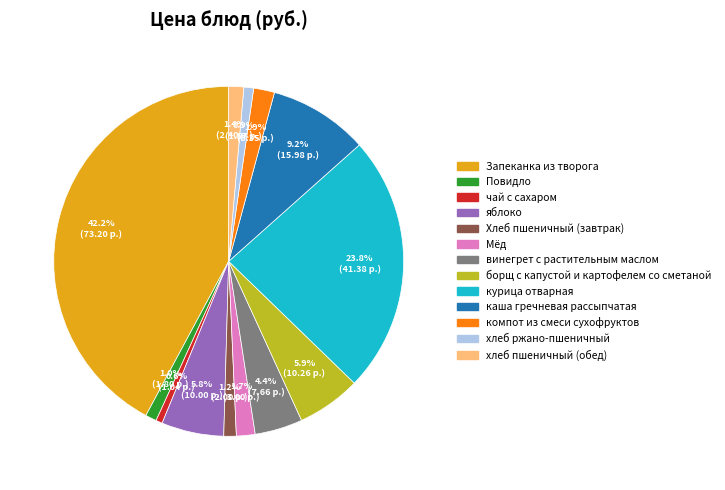

What is the ratio of the value at чай с сахаром to the value at борщ с капустой и картофелем со сметаной?

0.1